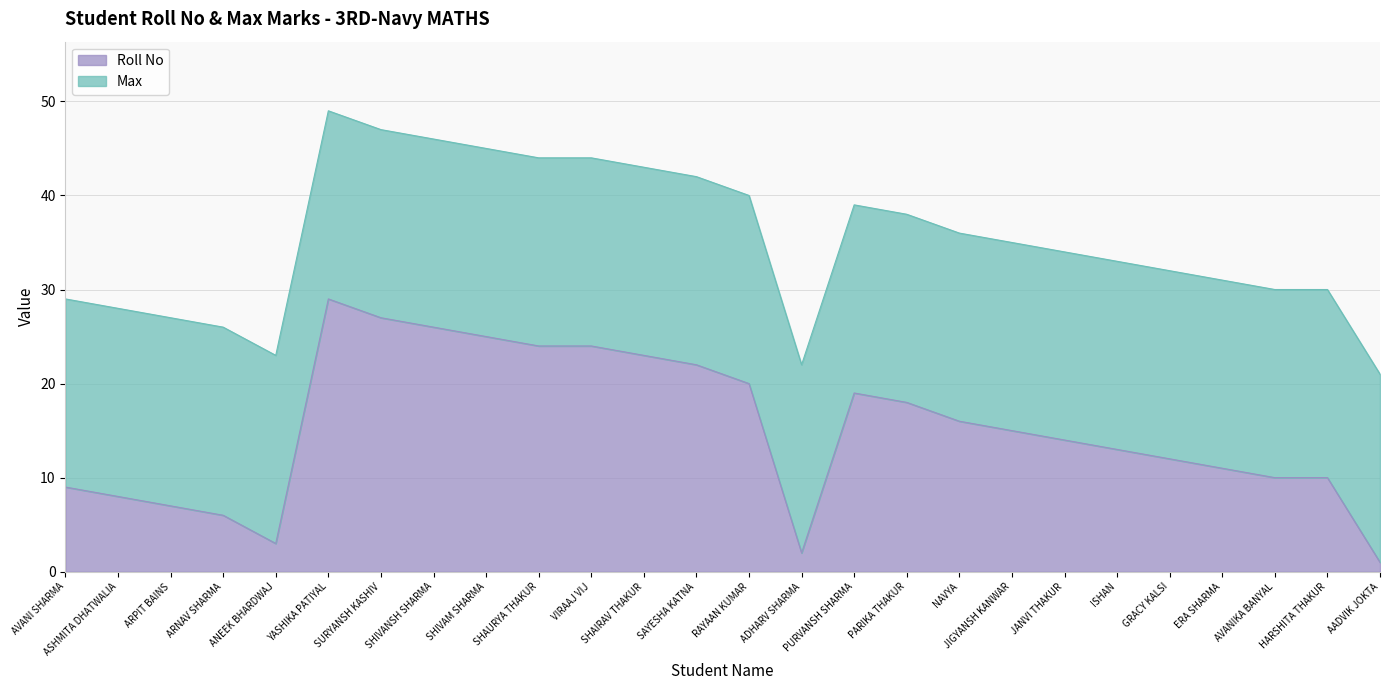

Which label corresponds to the smallest value in the chart?

AADVIK JOKTA